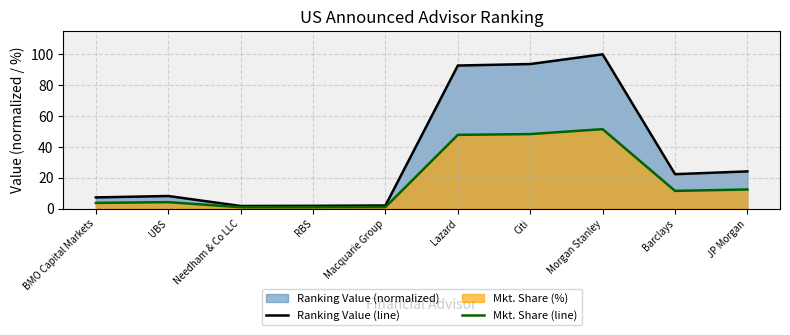

Which series has the largest total across all categories?

Ranking Value (line)